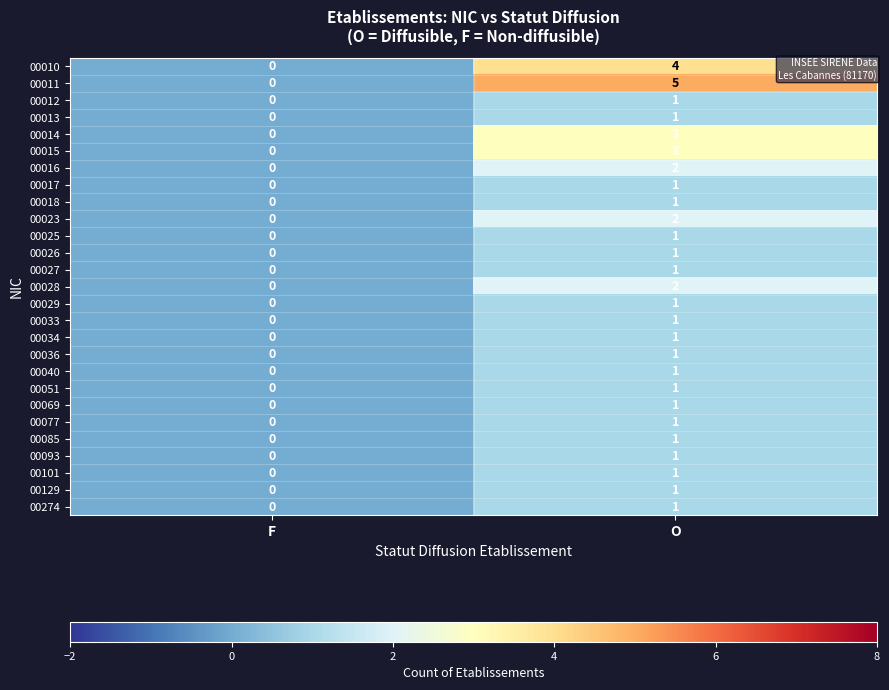

Which series has the largest range (max minus min)?

00011